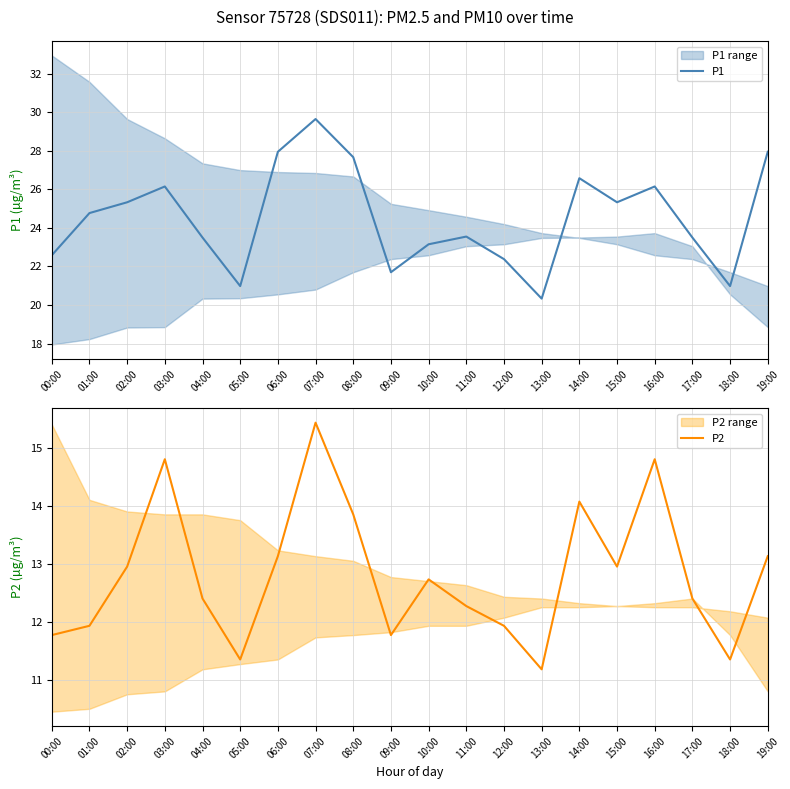

Is this an area chart (filled region under the line)?

No